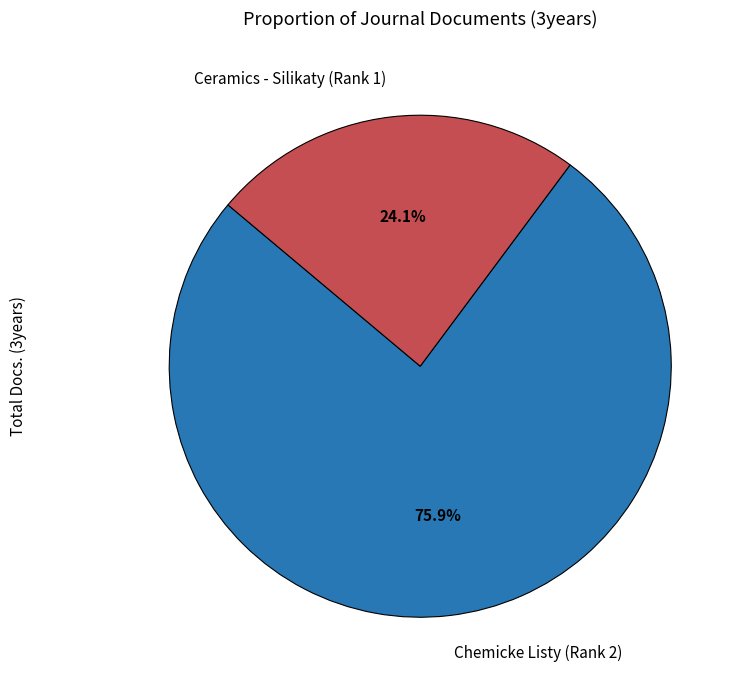

To the nearest percent, what is the difference between the Chemicke Listy (Rank 2) and Ceramics - Silikaty (Rank 1) slice percentages?

52%